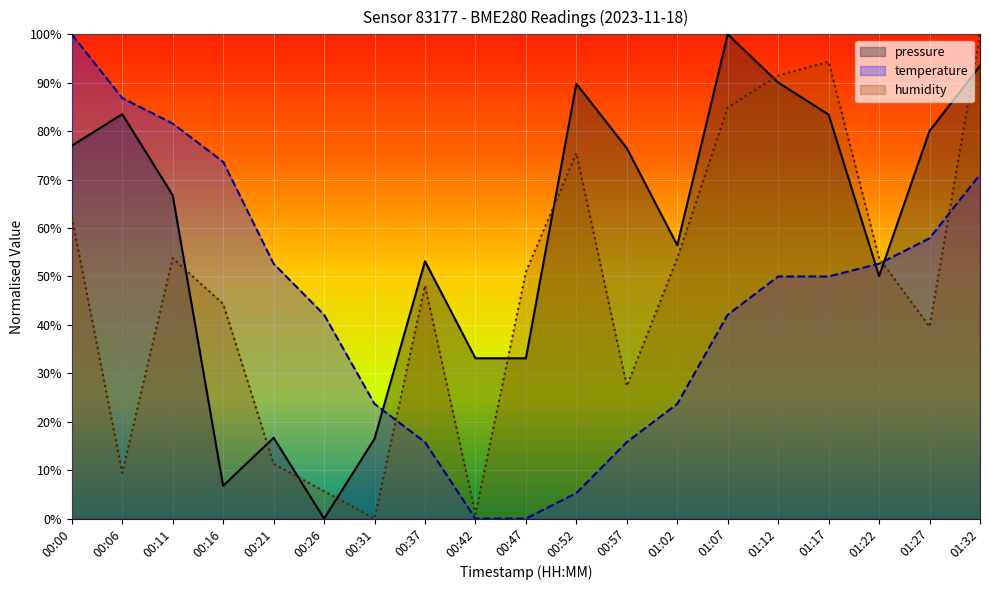

At which label does temperature first exceed 49?

00:00